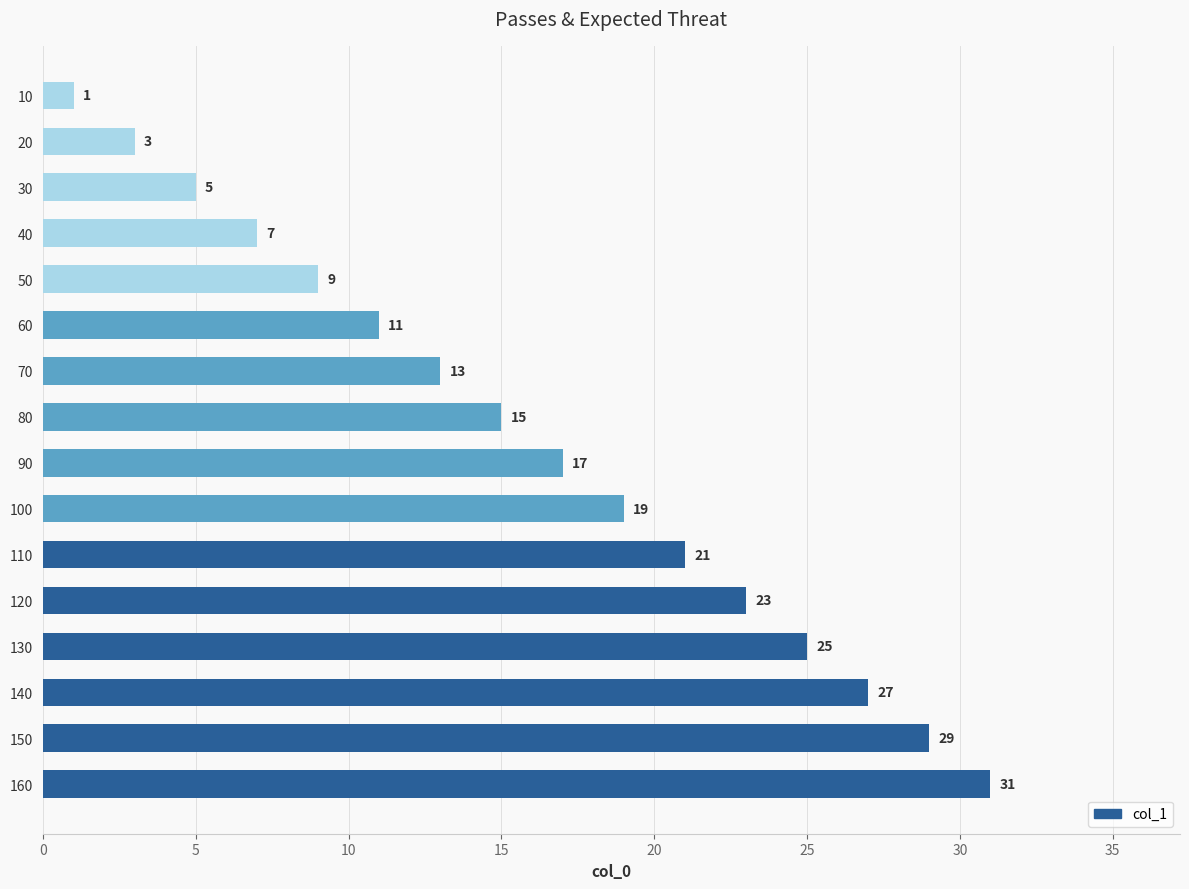

Between 30 and 10, which is larger?

30